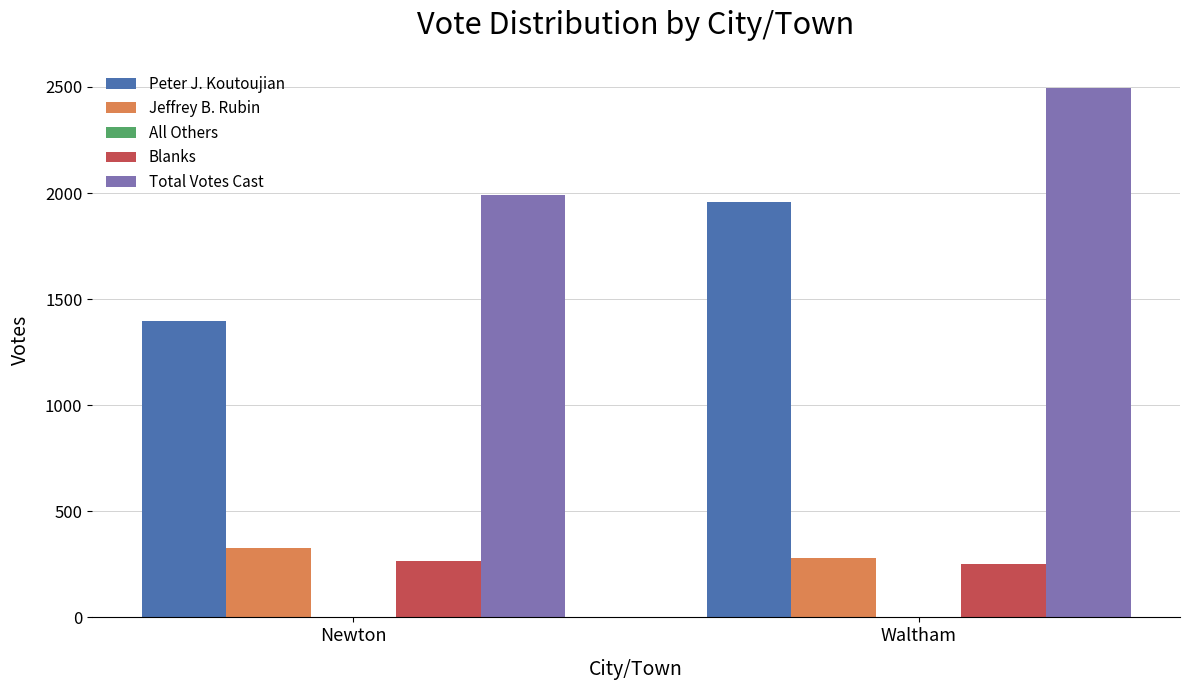

What is the sum of the Blanks values at Newton and Waltham?

517